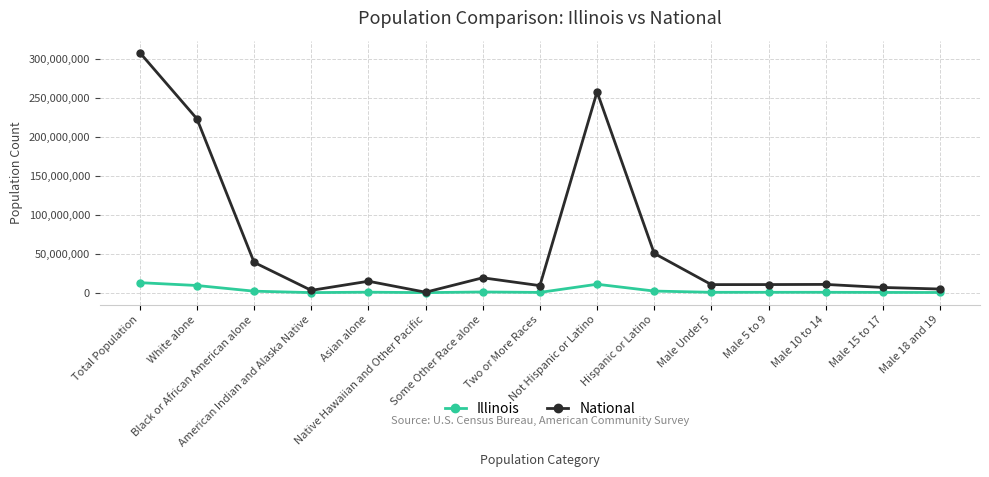

Which series has the largest total across all categories?

National